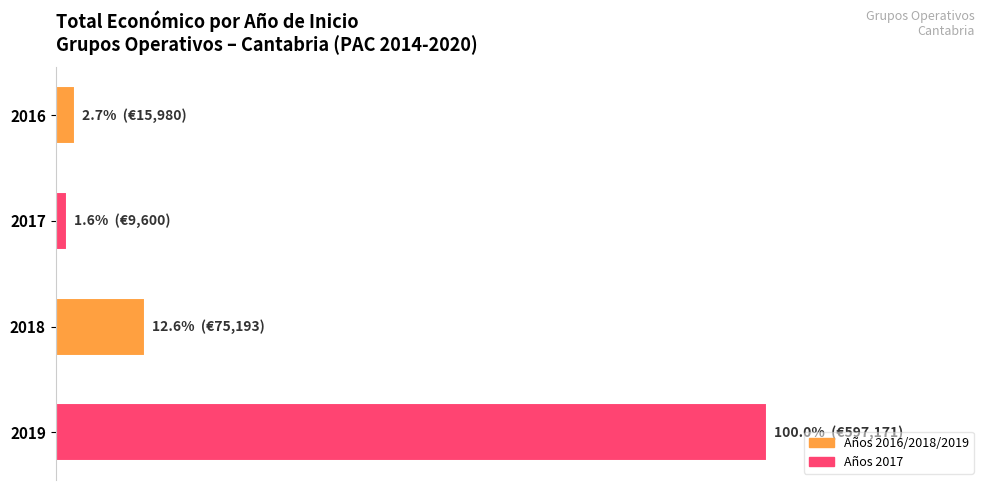

Are the bars horizontal?

Yes